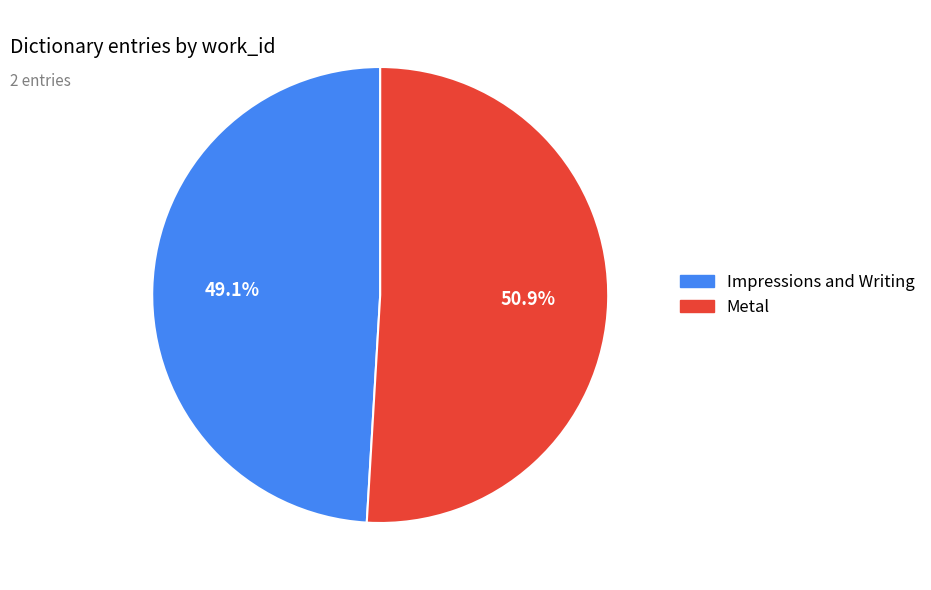

To the nearest percent, what is the combined percentage of Metal and Impressions and Writing?

100%